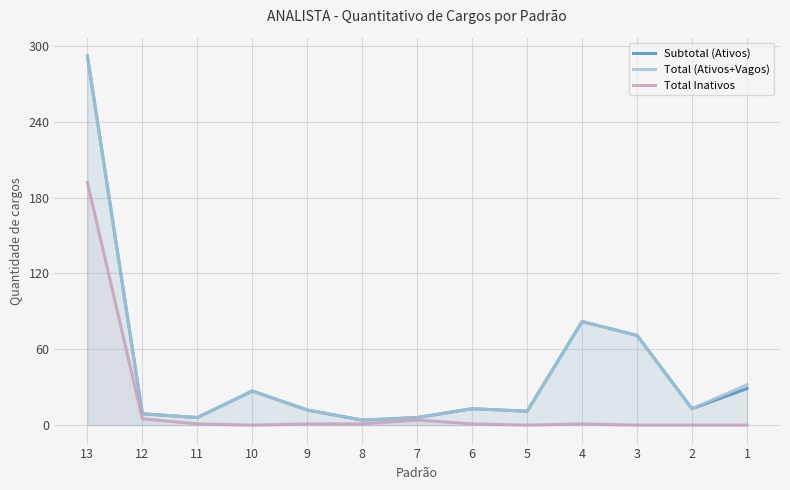

Which series has the largest range (max minus min)?

Subtotal (Ativos)